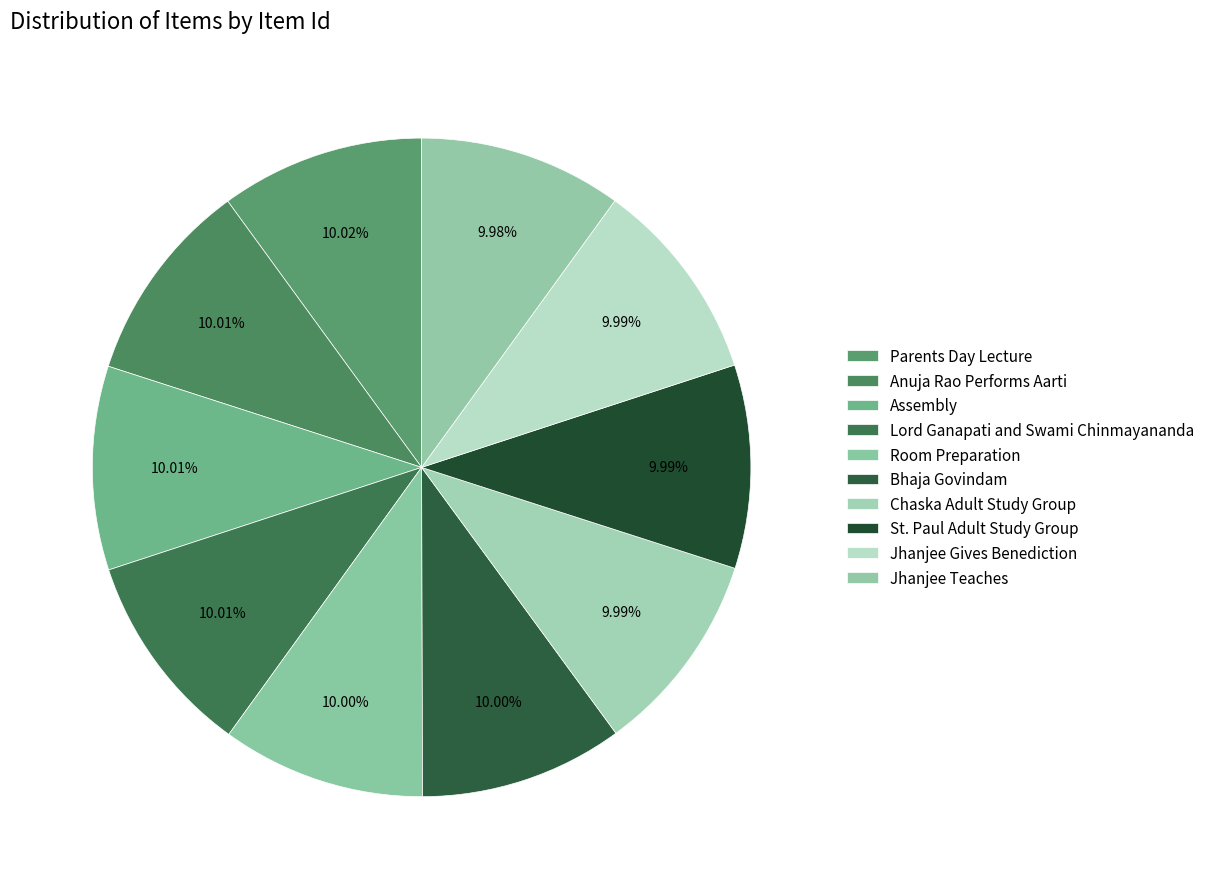

To the nearest percent, what portion does Jhanjee Gives Benediction represent?

10%